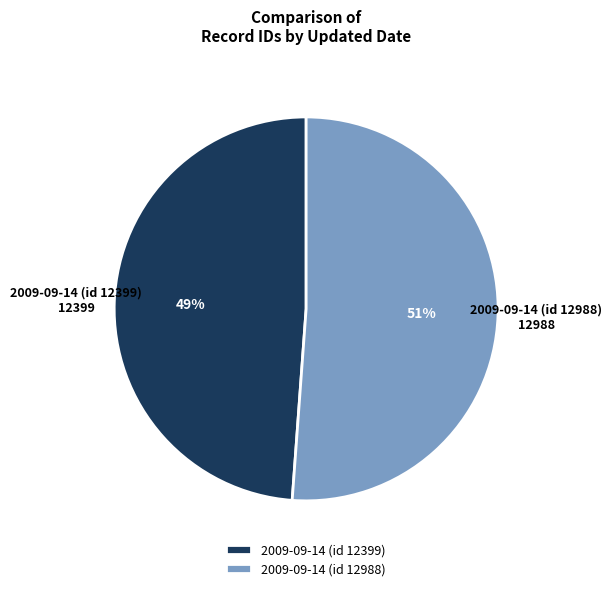

To the nearest percent, what is the average slice percentage?

50%